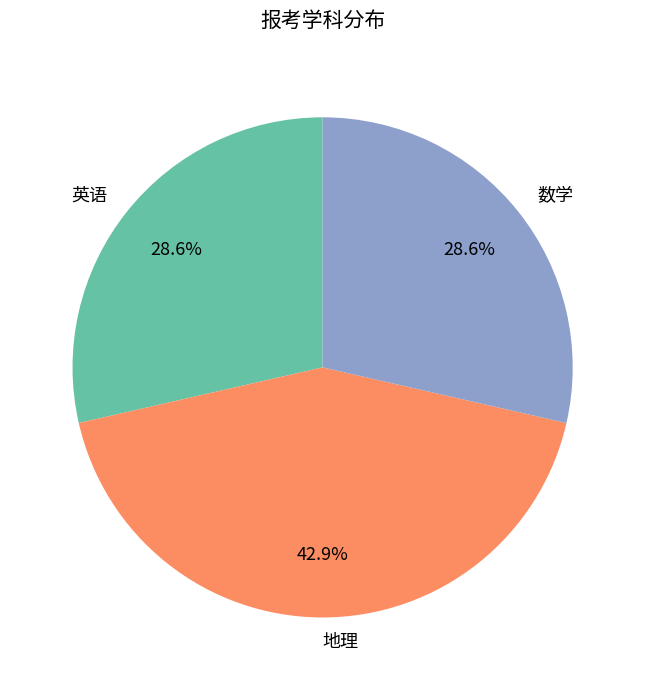

What percentage do 地理 and 数学 together represent?

71.4%